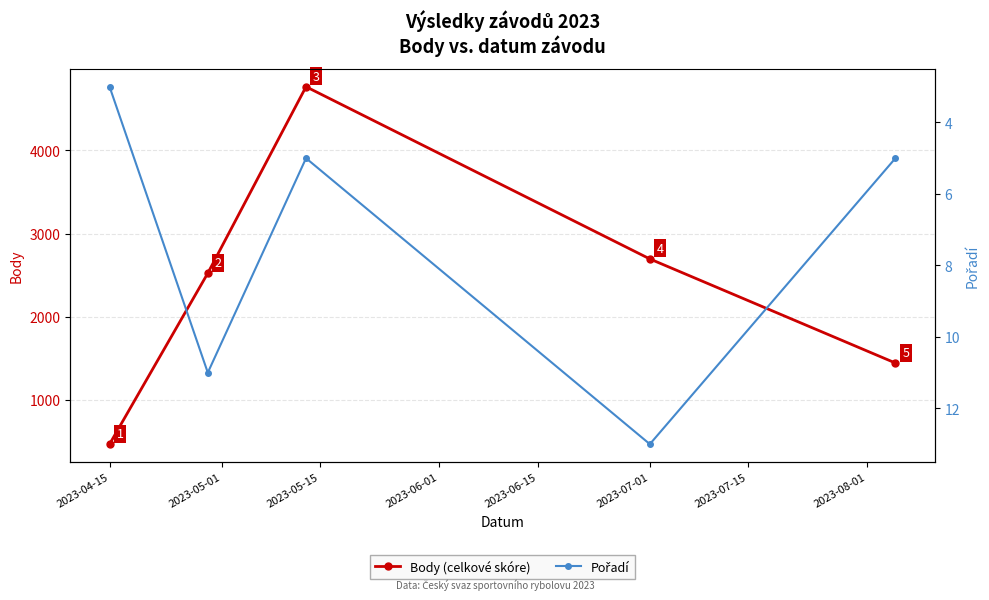

What value does the Body (celkové skóre) series have at 2023-04-15, to the nearest 10?

470